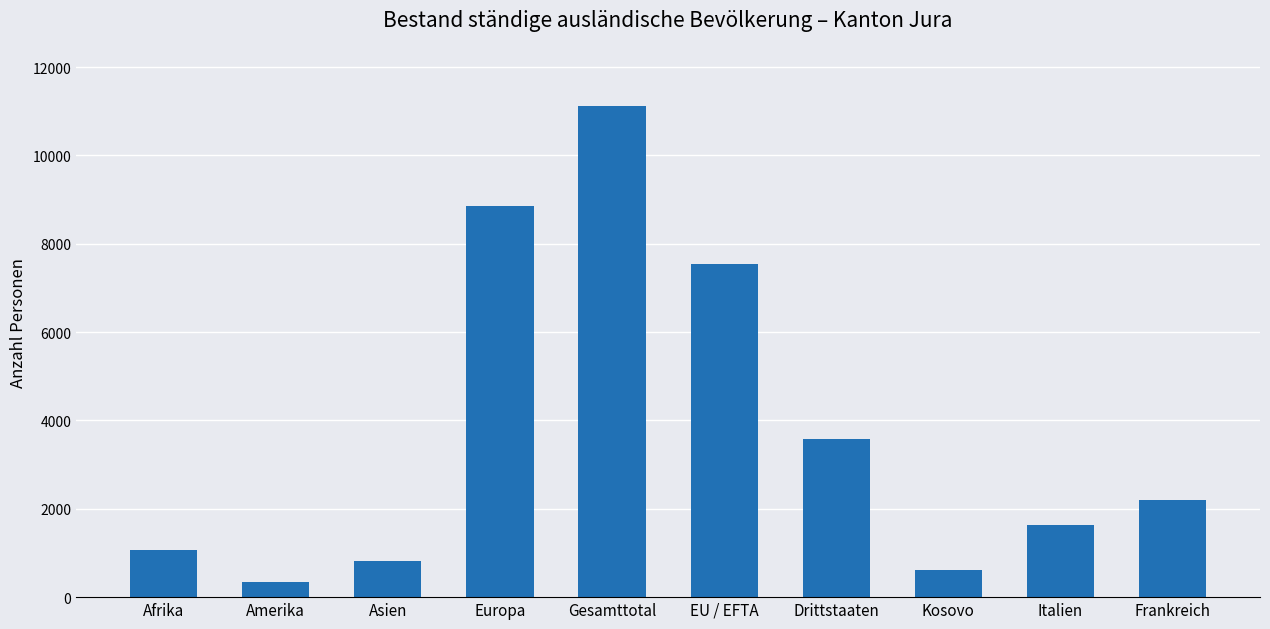

Reading right to left, list all the values displayed in this chart.

Frankreich=2194	Italien=1622	Kosovo=623	Drittstaaten=3579	EU / EFTA=7543	Gesamttotal=11122	Europa=8855	Asien=829	Amerika=340	Afrika=1077